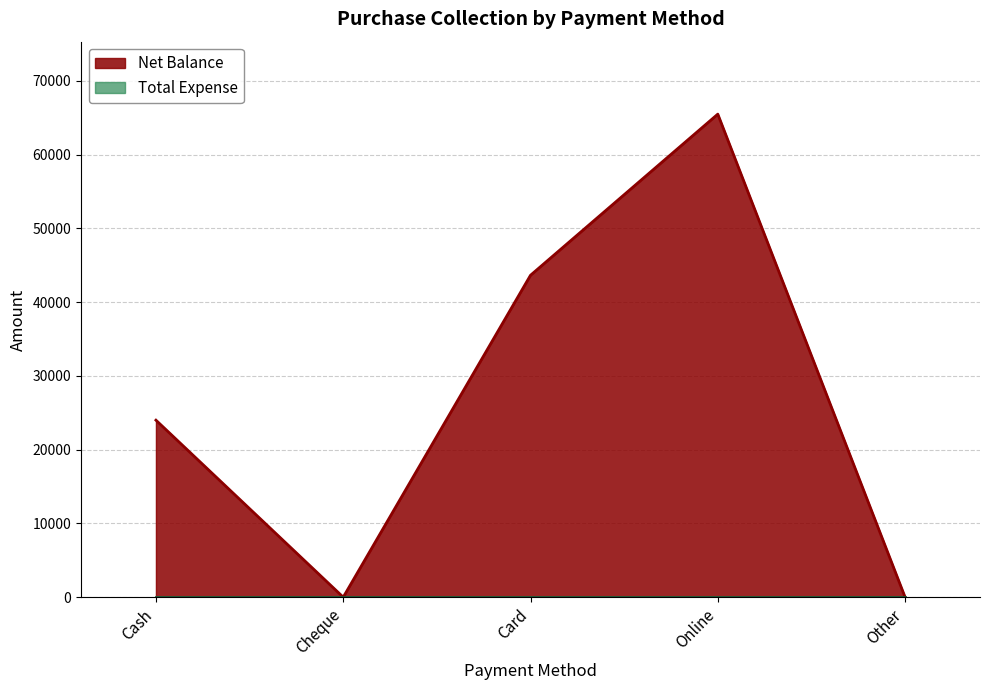

How many values are below 24000?

2